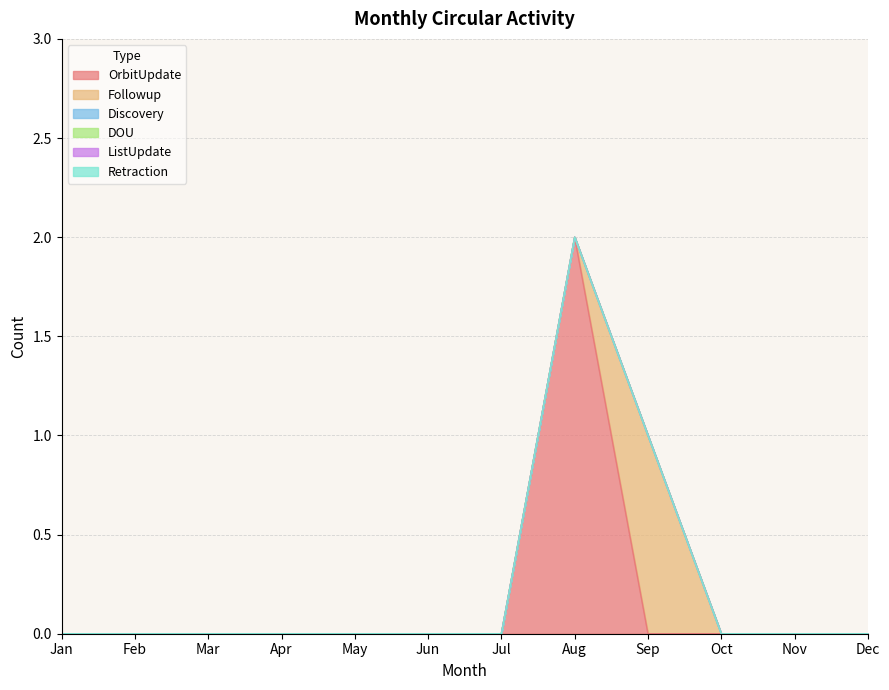

Rank the series by their maximum value, from highest to lowest.

OrbitUpdate, Followup, Discovery, DOU, ListUpdate, Retraction